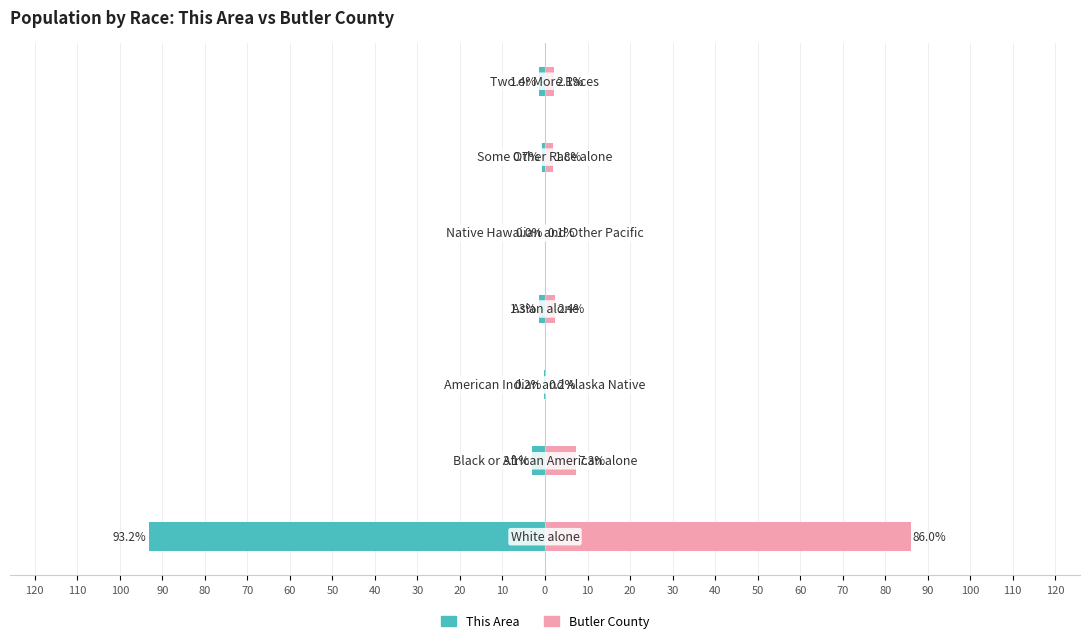

How many values in This Area are below zero?

6